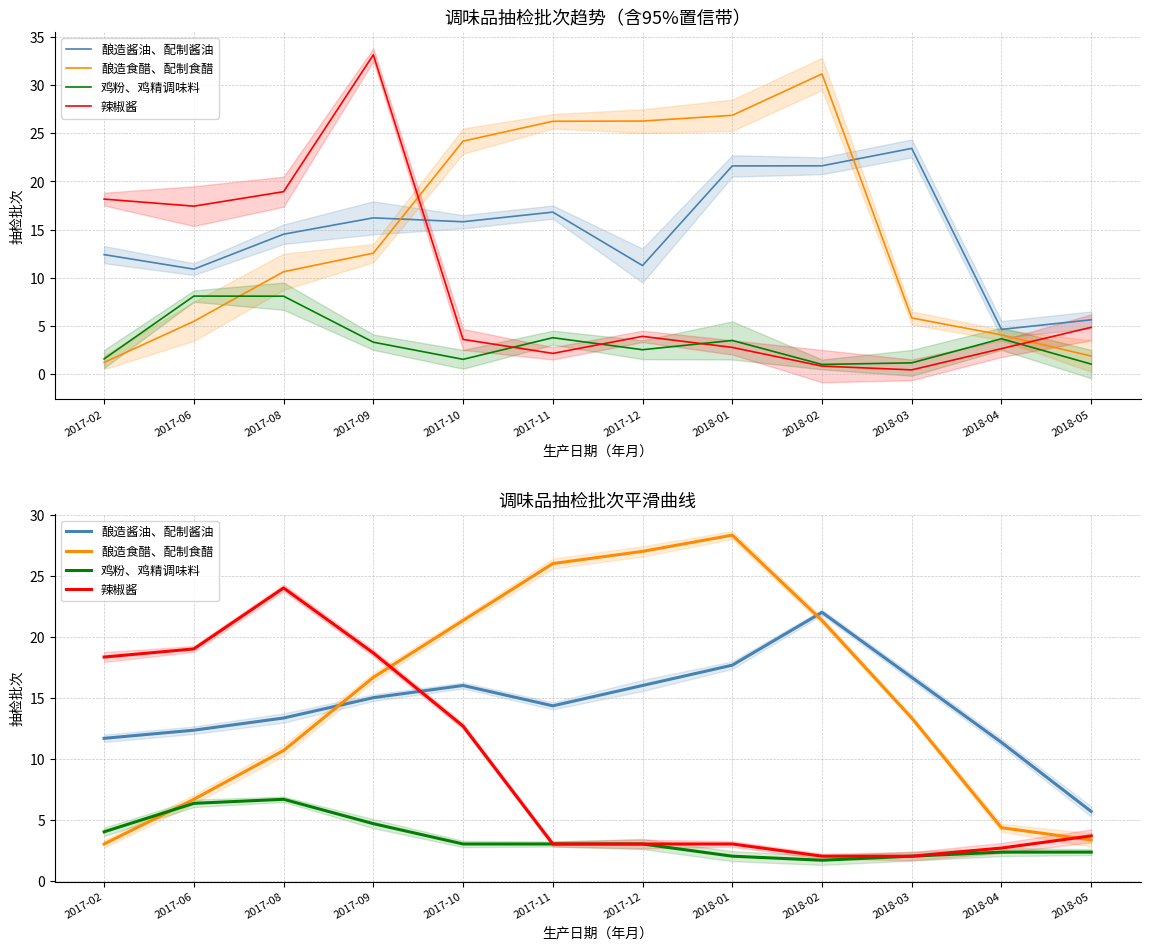

Where is the first local maximum for 鸡粉、鸡精调味料?

2017-08